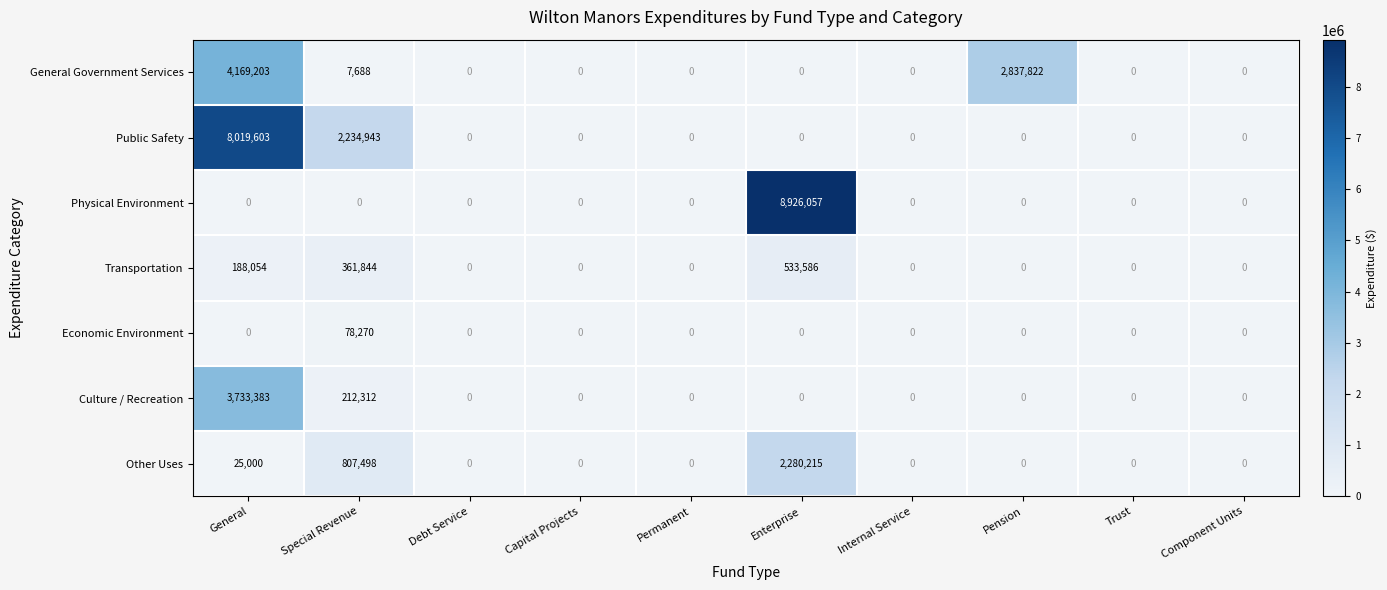

Which series has the largest total across all categories?

Public Safety